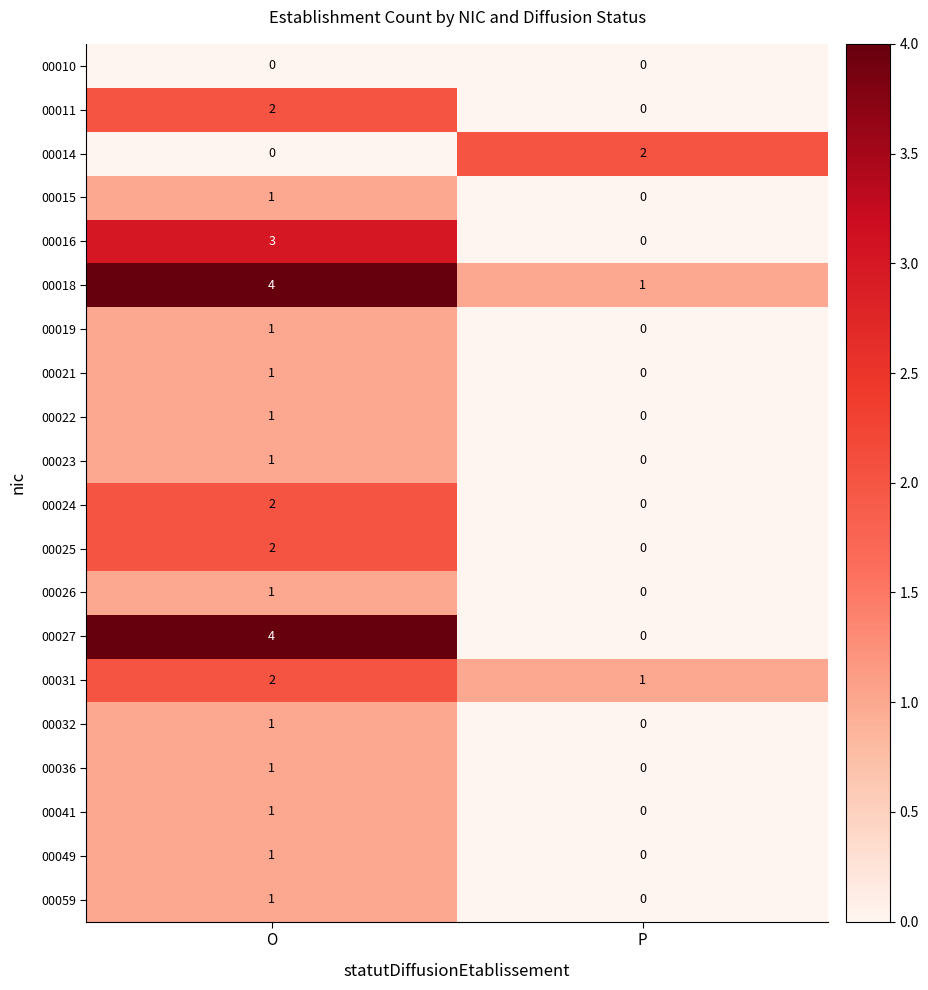

Which category has the highest value across all series?

O